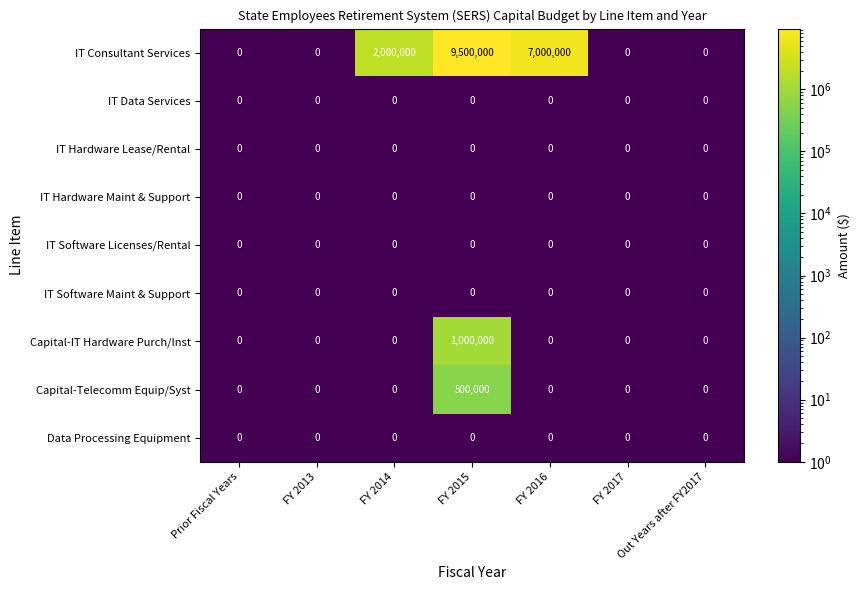

The value of Data Processing Equipment at FY 2013 is 0. True or false?

True